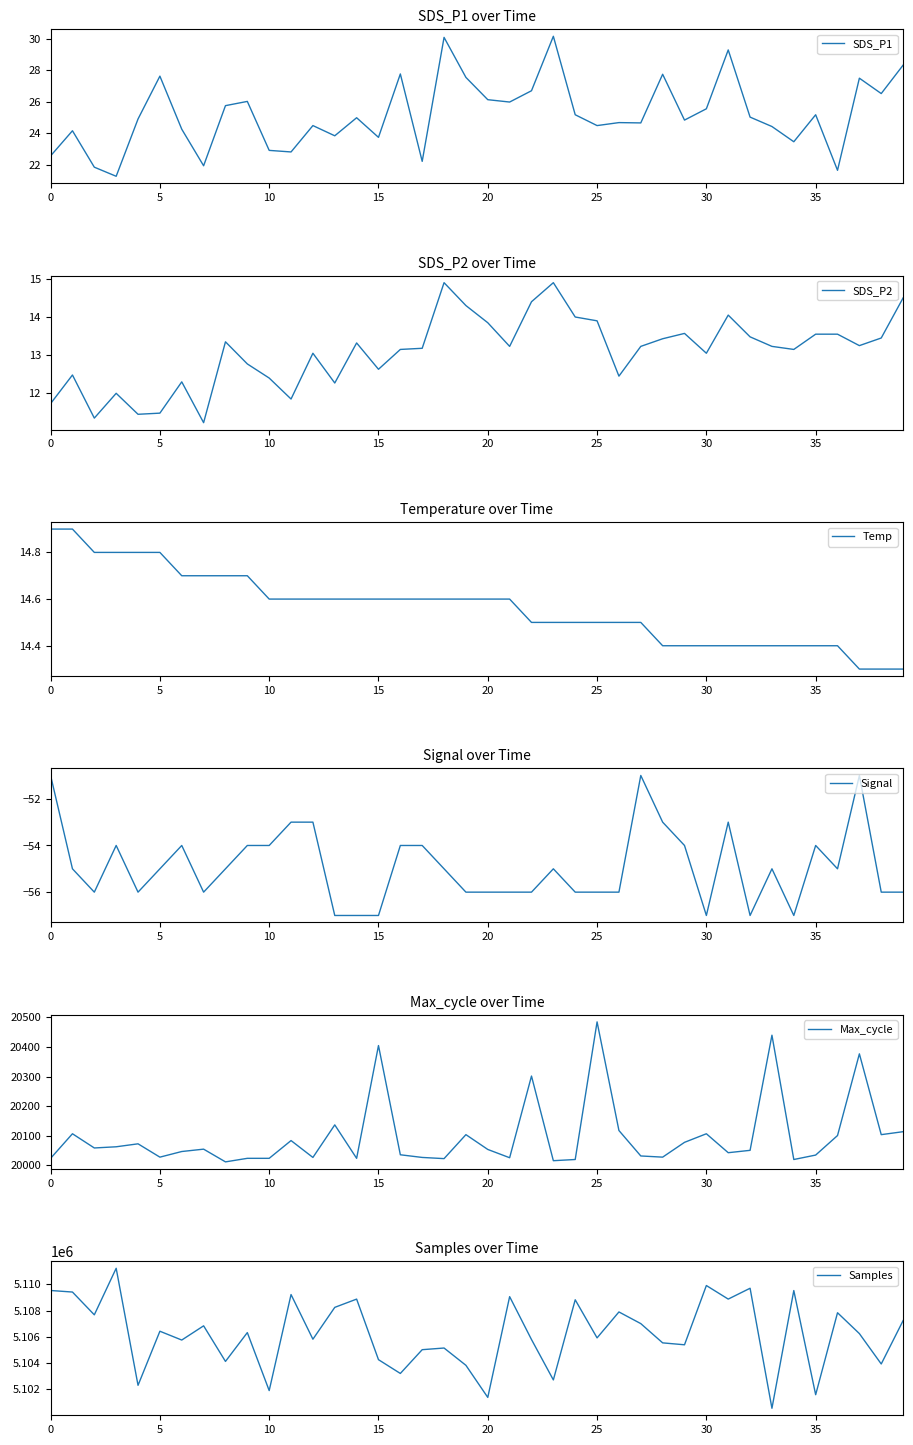

At which label is Max_cycle closest to 20248?

22